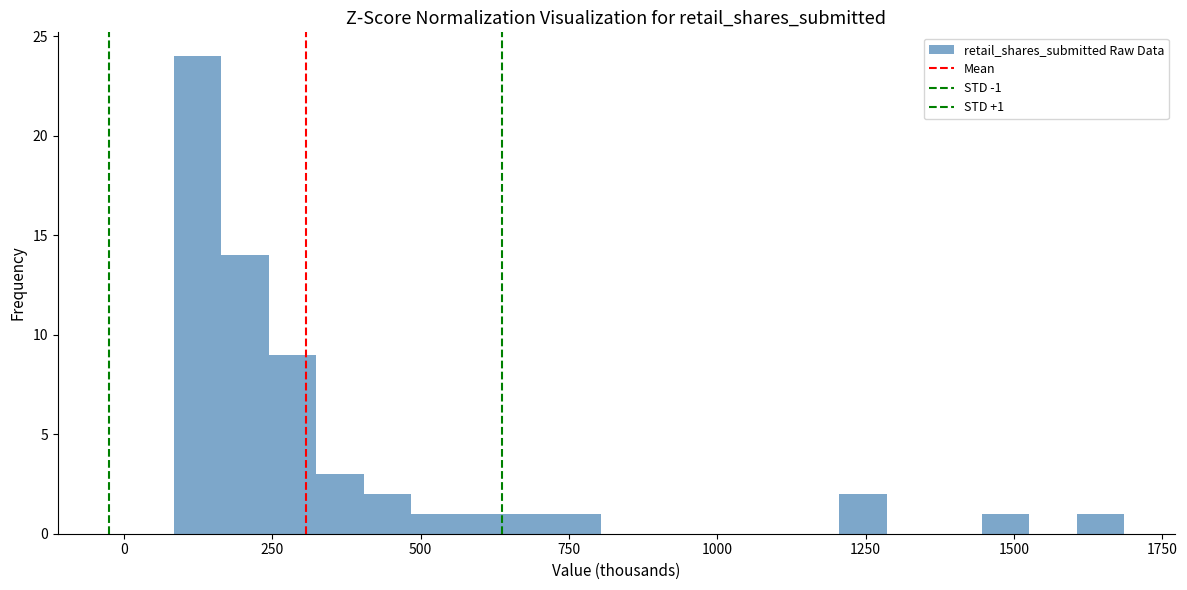

Around what value on the x-axis is the tallest bar? Give the approximate position of its centre, as read against the axis.

100